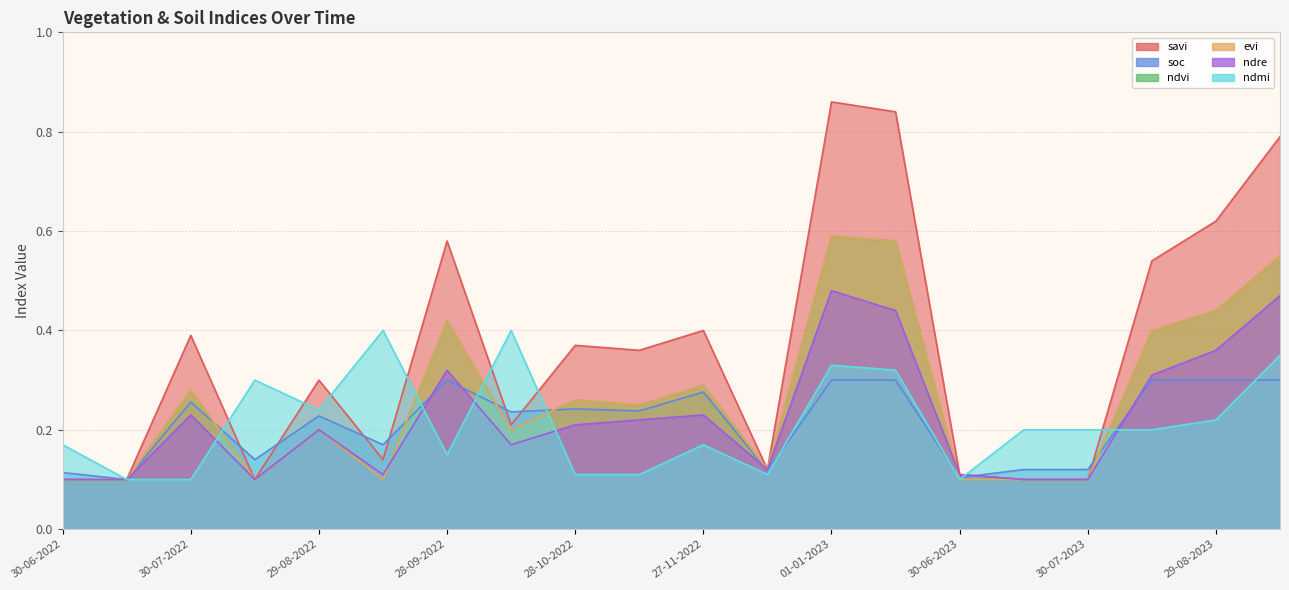

Does the chart have visible grid lines?

Yes